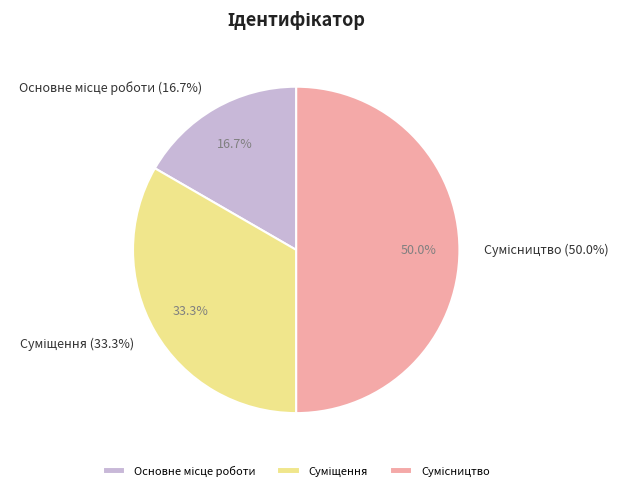

To the nearest percent, what percentage of the pie is Суміщення?

33%